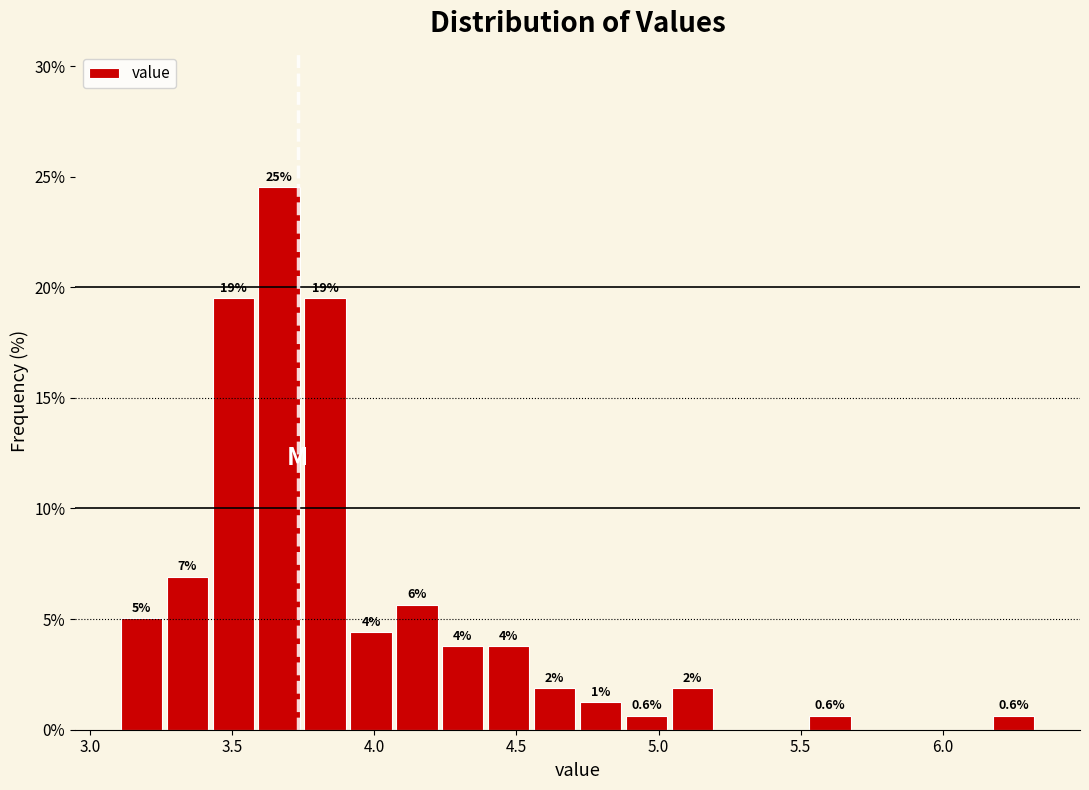

Read against the x-axis, roughly where is the centre of the tallest bar?

3.65